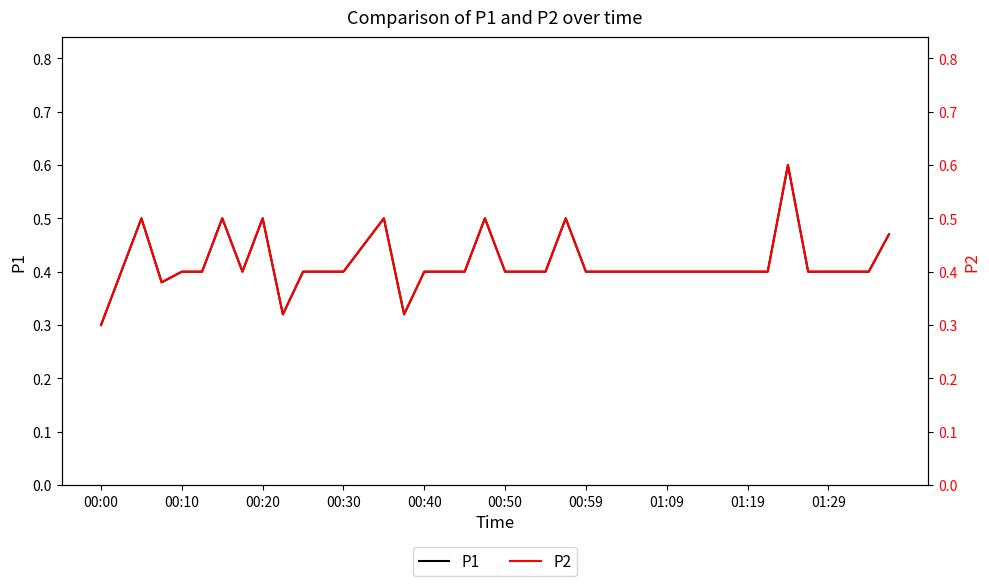

Where is P2 nearest to the value 0?

00:00